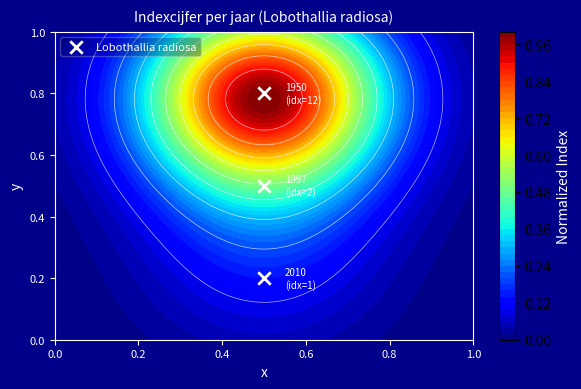

Is it true that the value at 0.0 is 1.1?

False